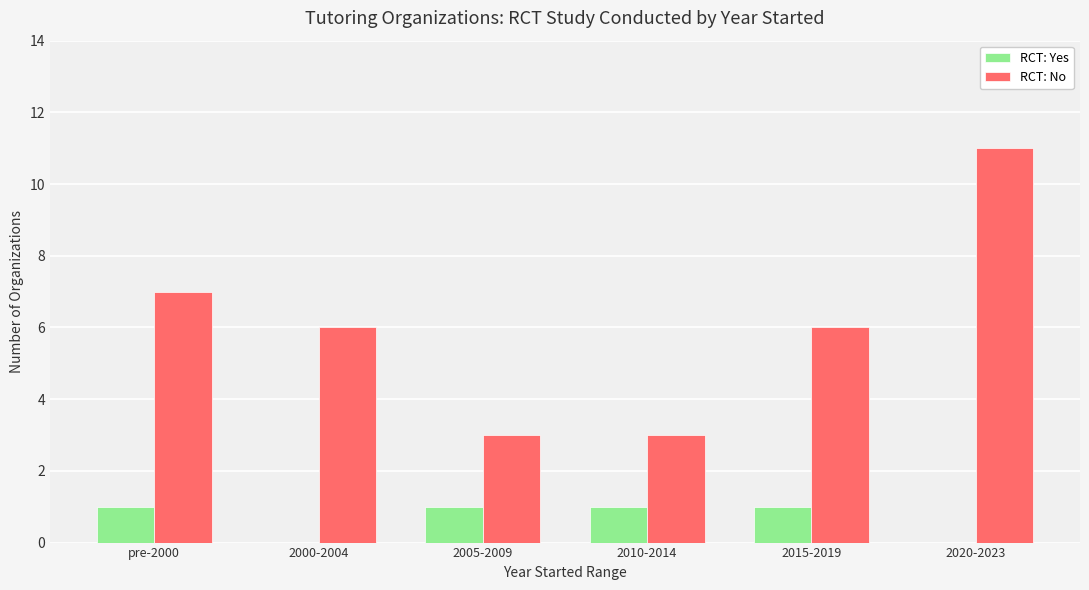

At which category is the sum across all series the highest?

2020-2023